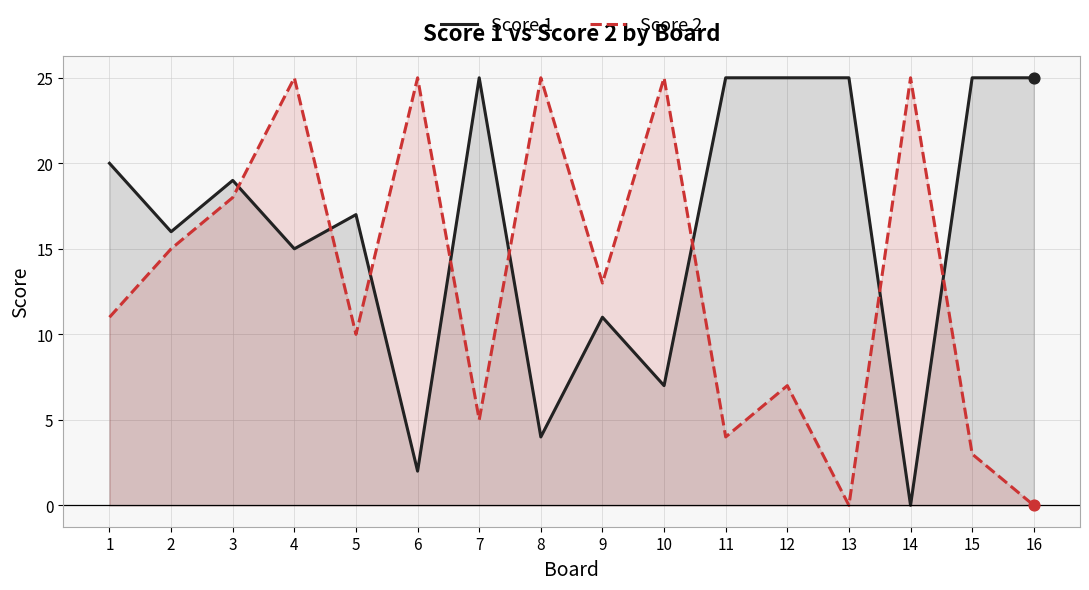

Is the value of Score 1 at 1 greater than the value of Score 2 at 15?

Yes